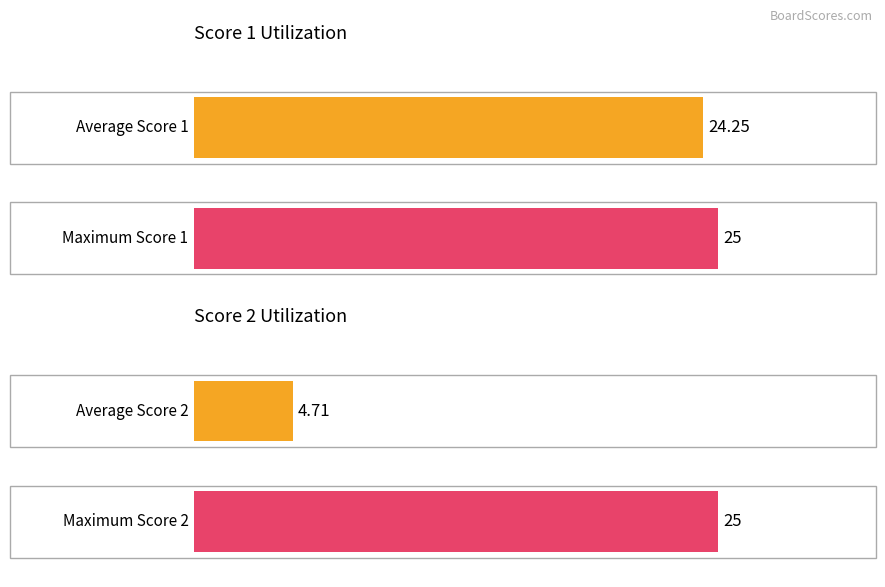

List the series in order of their overall mean, lowest first.

Score 2, Score 1